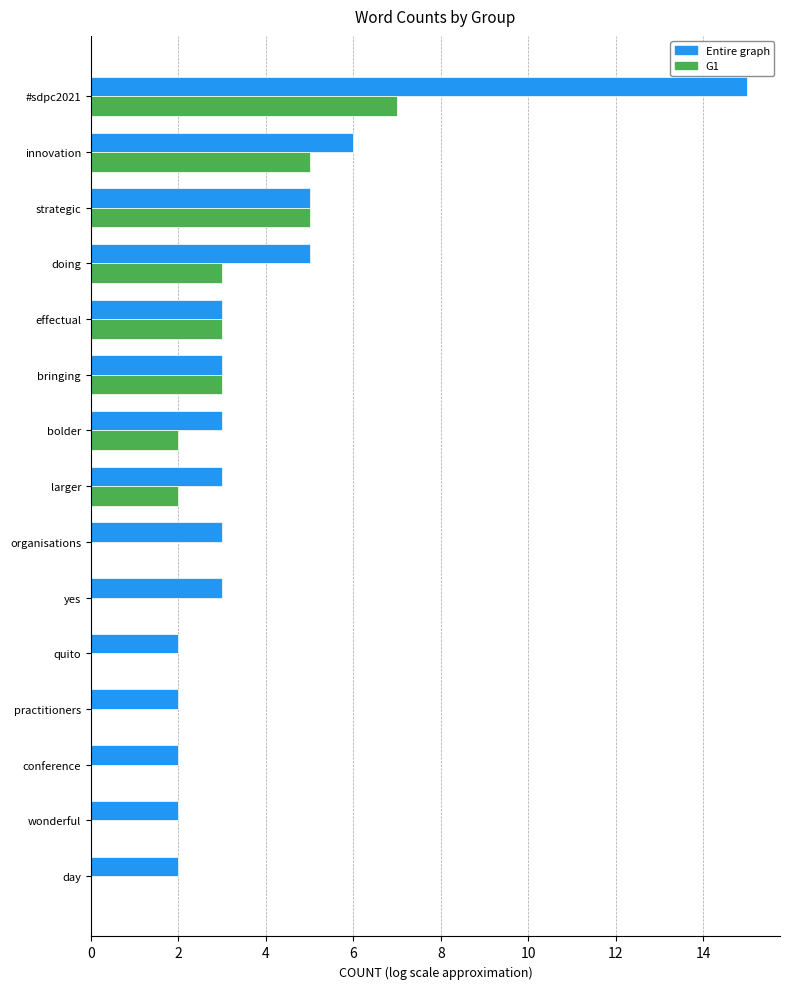

What is the total value across all series at bringing?

6